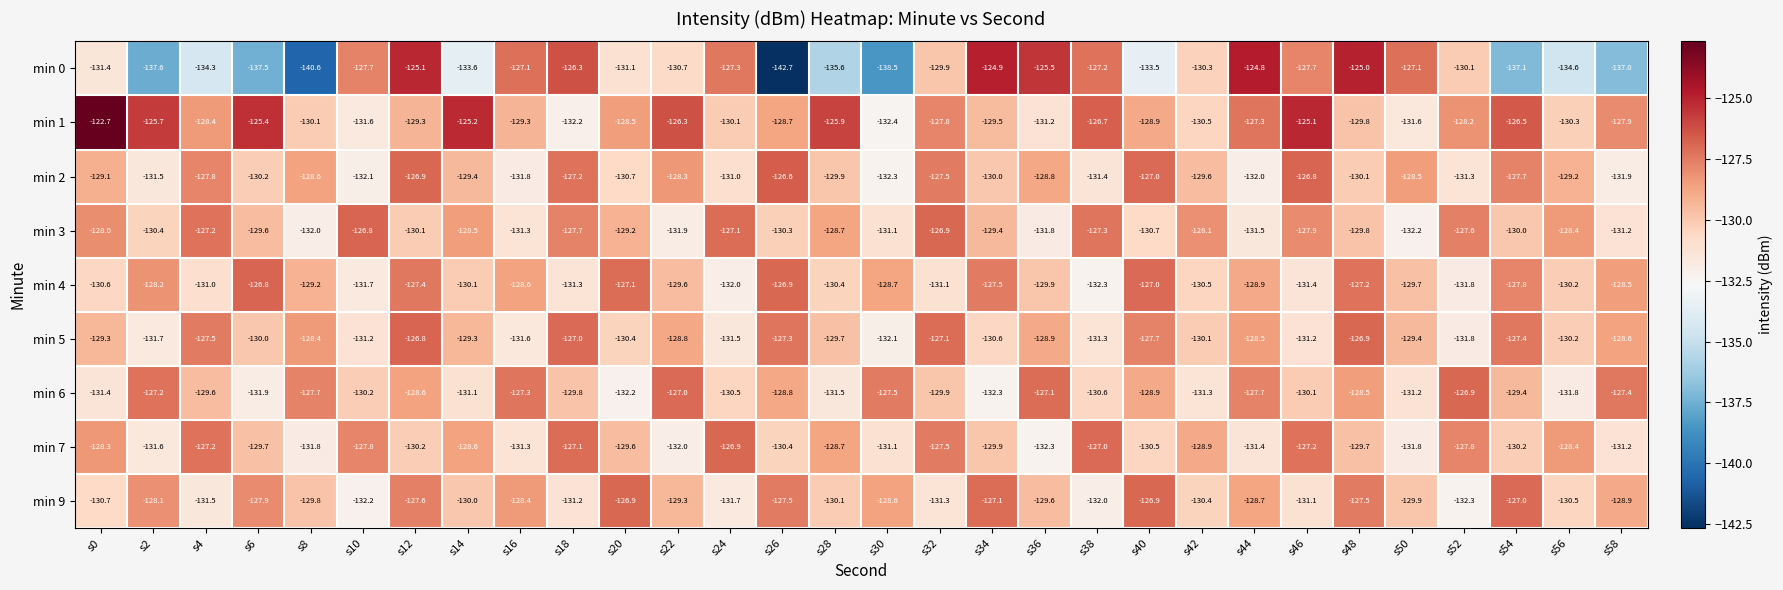

How many values in the min 3 series are below -129?

17